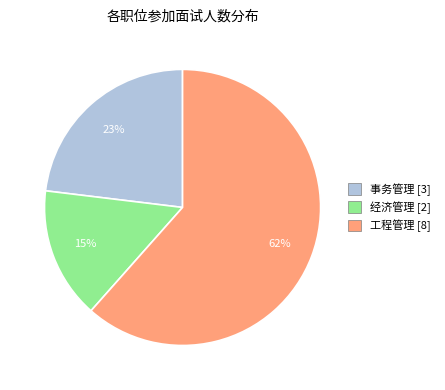

Which category has the biggest portion of the pie?

工程管理